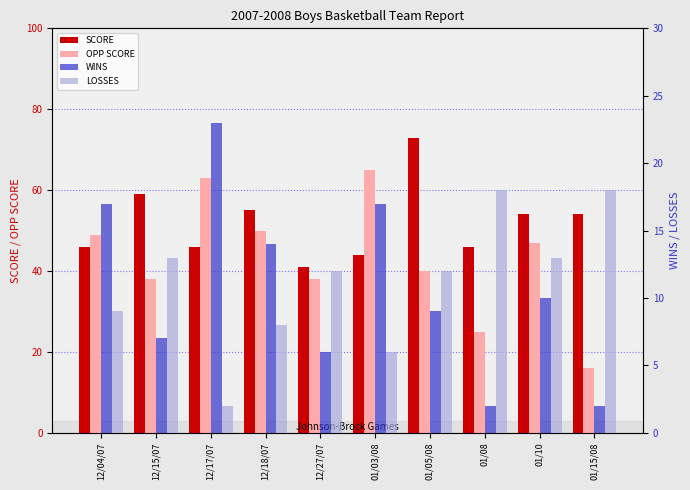

Reading left to right, what are all the values shown in this chart?

SCORE: 12/04/07=46	12/15/07=59	12/17/07=46	12/18/07=55	12/27/07=41	01/03/08=44	01/05/08=73	01/08=46	01/10=54	01/15/08=54
OPP SCORE: 12/04/07=49	12/15/07=38	12/17/07=63	12/18/07=50	12/27/07=38	01/03/08=65	01/05/08=40	01/08=25	01/10=47	01/15/08=16
WINS: 12/04/07=17	12/15/07=7	12/17/07=23	12/18/07=14	12/27/07=6	01/03/08=17	01/05/08=9	01/08=2	01/10=10	01/15/08=2
LOSSES: 12/04/07=9	12/15/07=13	12/17/07=2	12/18/07=8	12/27/07=12	01/03/08=6	01/05/08=12	01/08=18	01/10=13	01/15/08=18